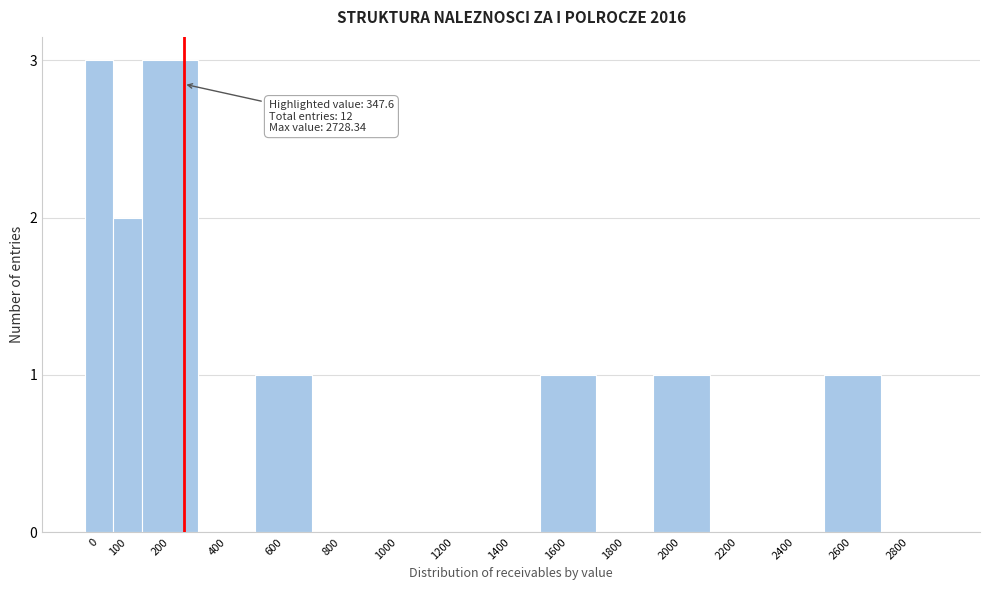

Reading left to right, what are all the values shown in this chart?

0=3	100=2	200=3	400=0	600=1	800=0	1000=0	1200=0	1400=0	1600=1	1800=0	2000=1	2200=0	2400=0	2600=1	2800=0